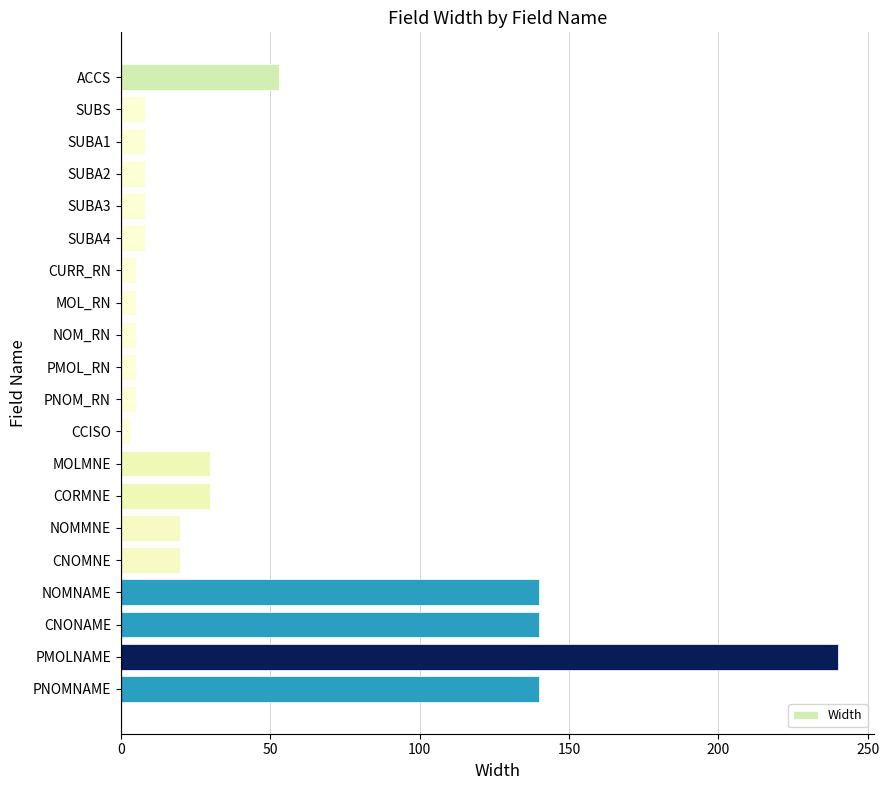

Reading top to bottom, list all the values displayed in this chart.

53	8	8	8	8	8	5	5	5	5	5	3	30	30	20	20	140	140	240	140